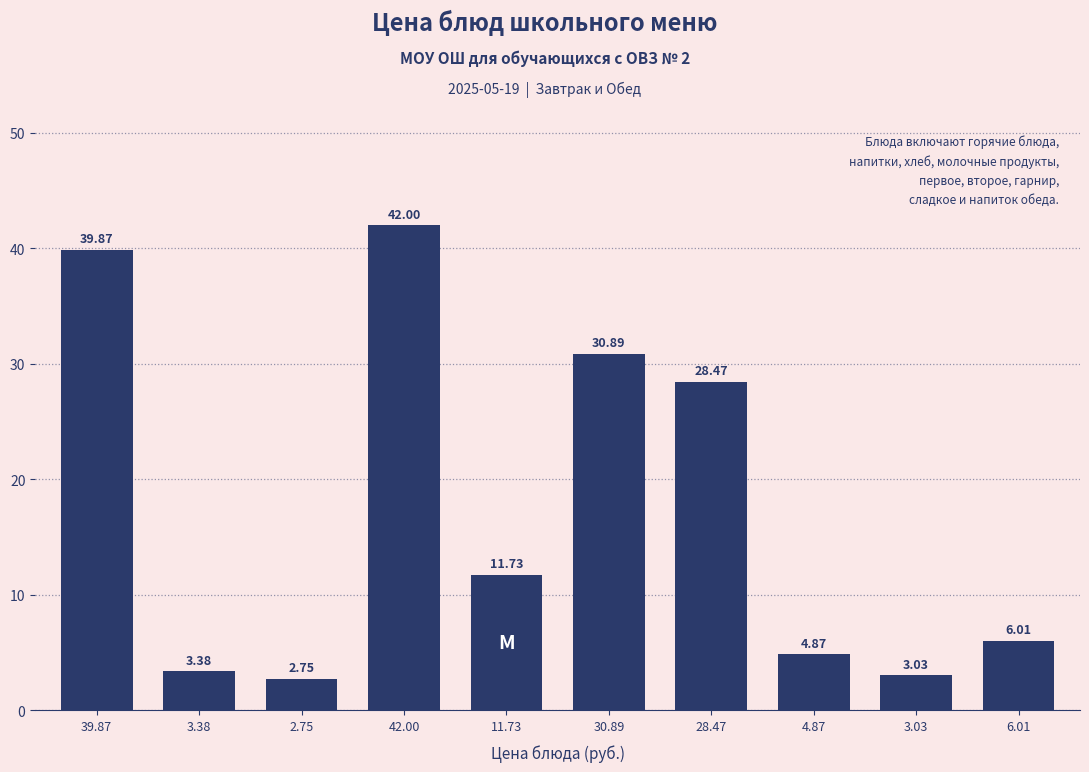

Rank the categories by value from highest to lowest.

42.00, 39.87, 30.89, 28.47, 11.73, 6.01, 4.87, 3.38, 3.03, 2.75